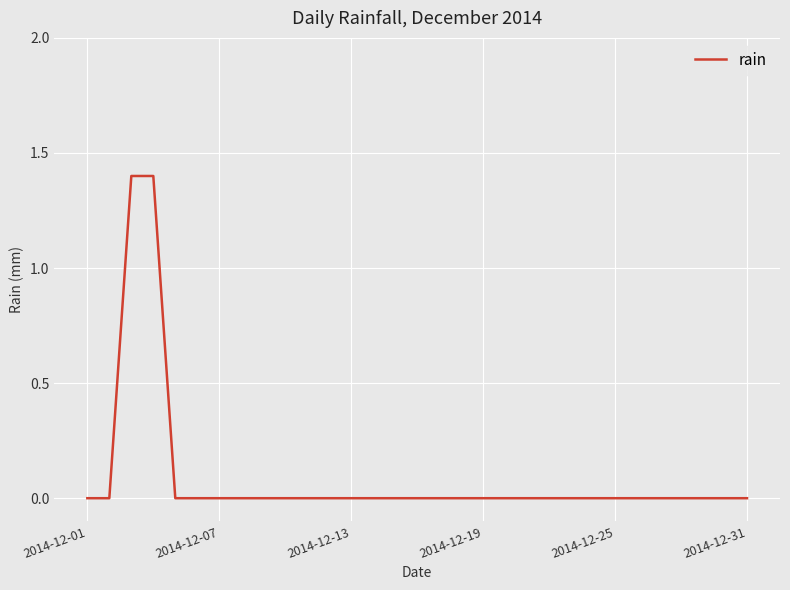

What is the maximum value shown in the chart?

1.4